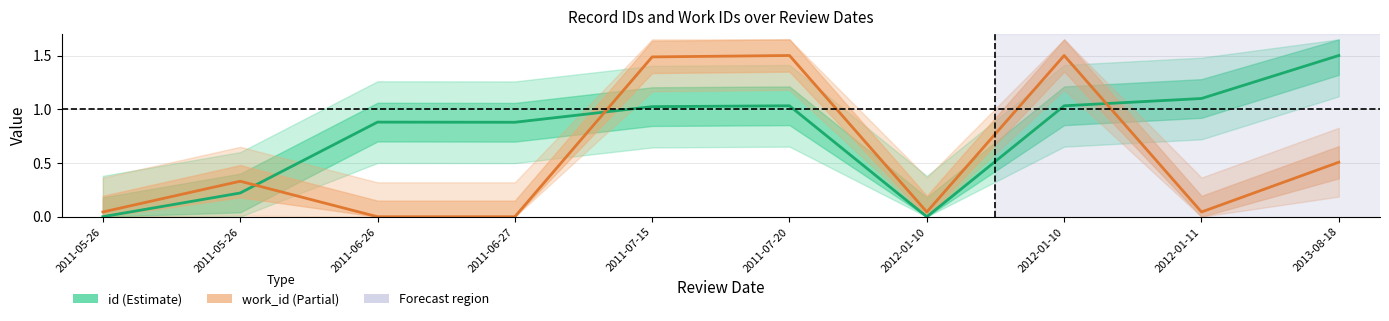

Which series has the widest spread of values?

id